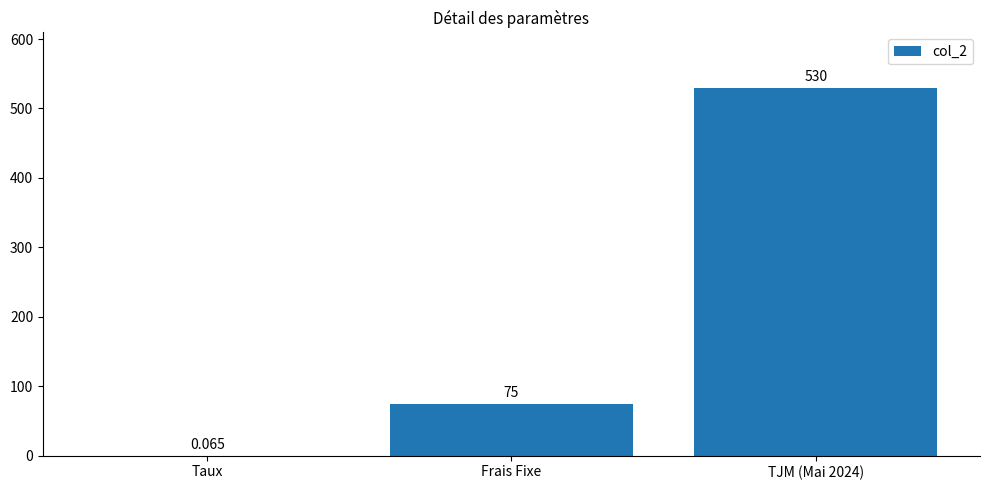

Where is the data nearest to the value 265?

Frais Fixe